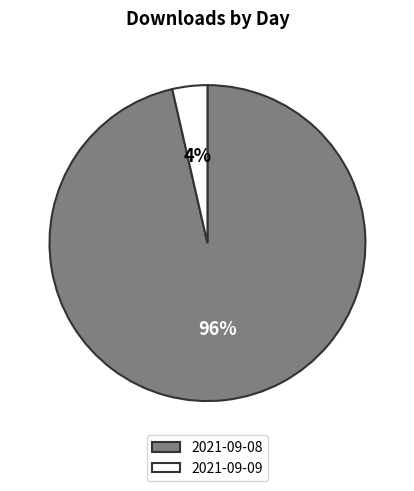

Is the sum of 2021-09-08 and 2021-09-09 greater than half?

Yes